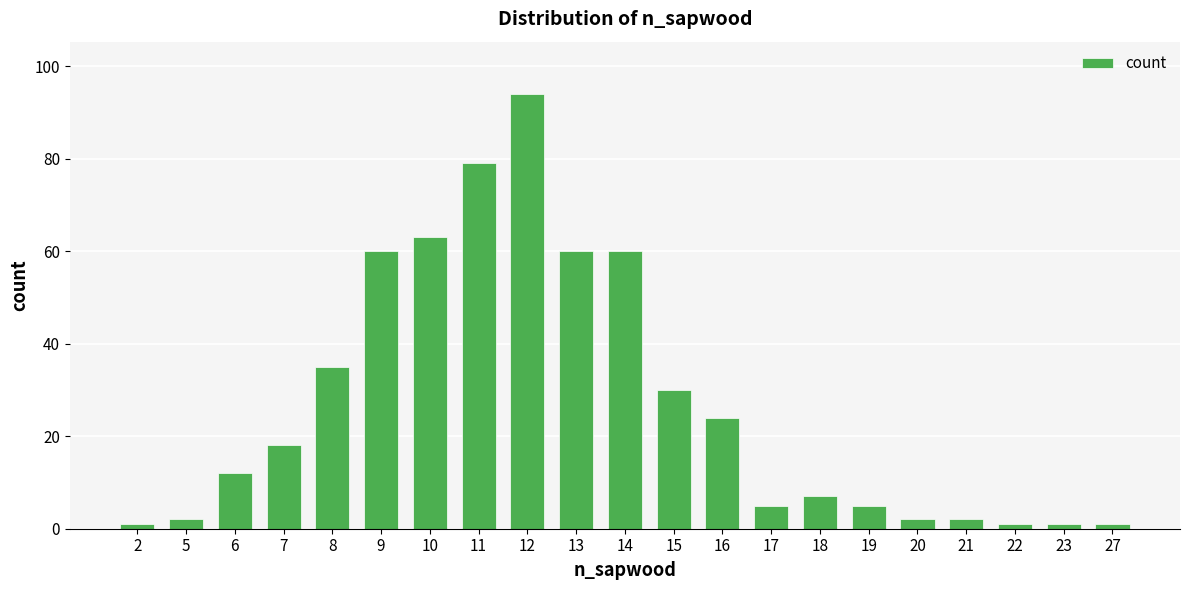

What is the difference between the values at 22 and 12?

93